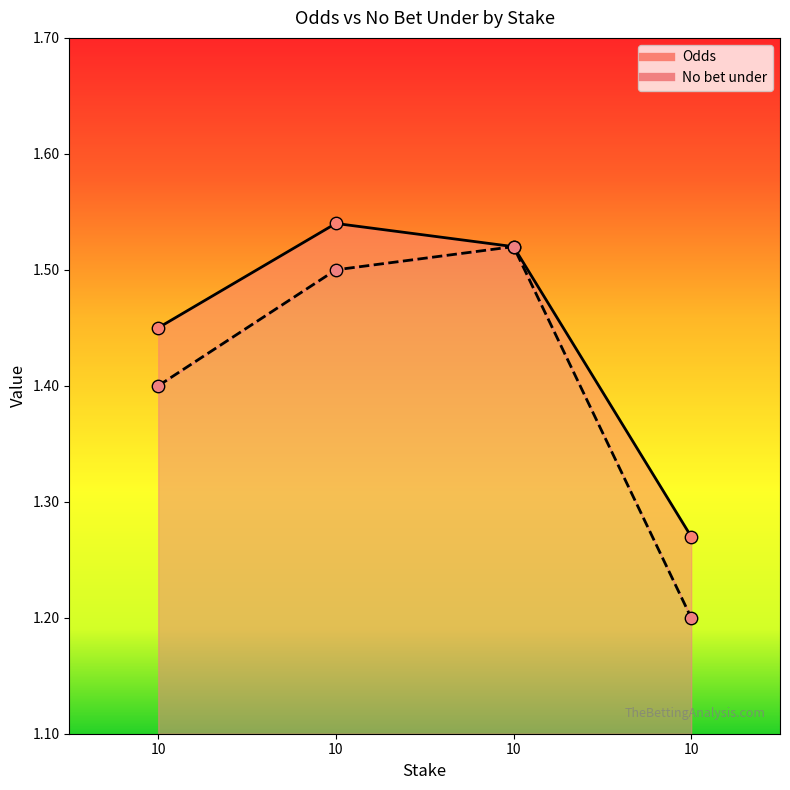

Is the value of No bet under at 10 greater than the value of Odds at 10?

No